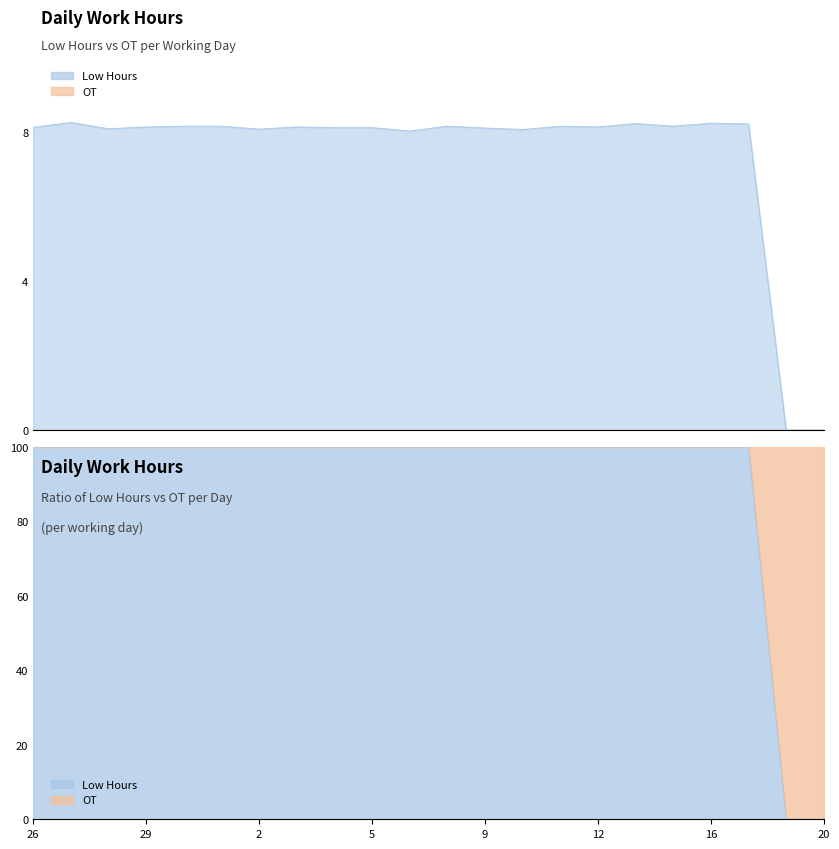

What position from the right is 4?

14